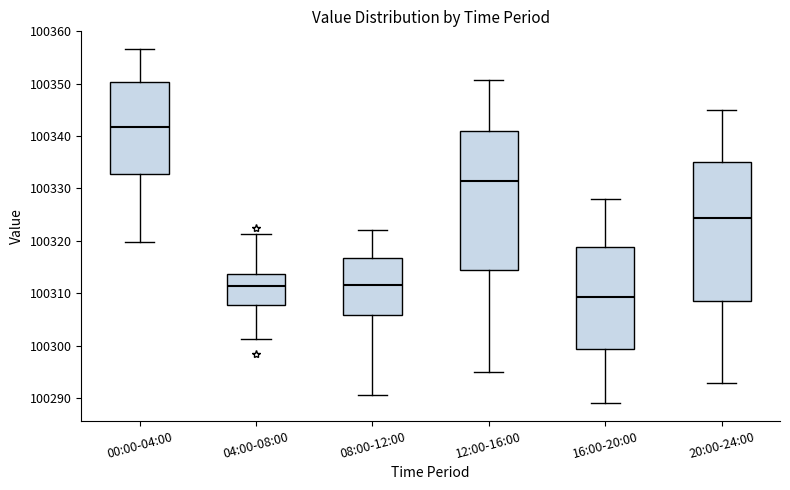

Which box's median line is the highest?

00:00-04:00